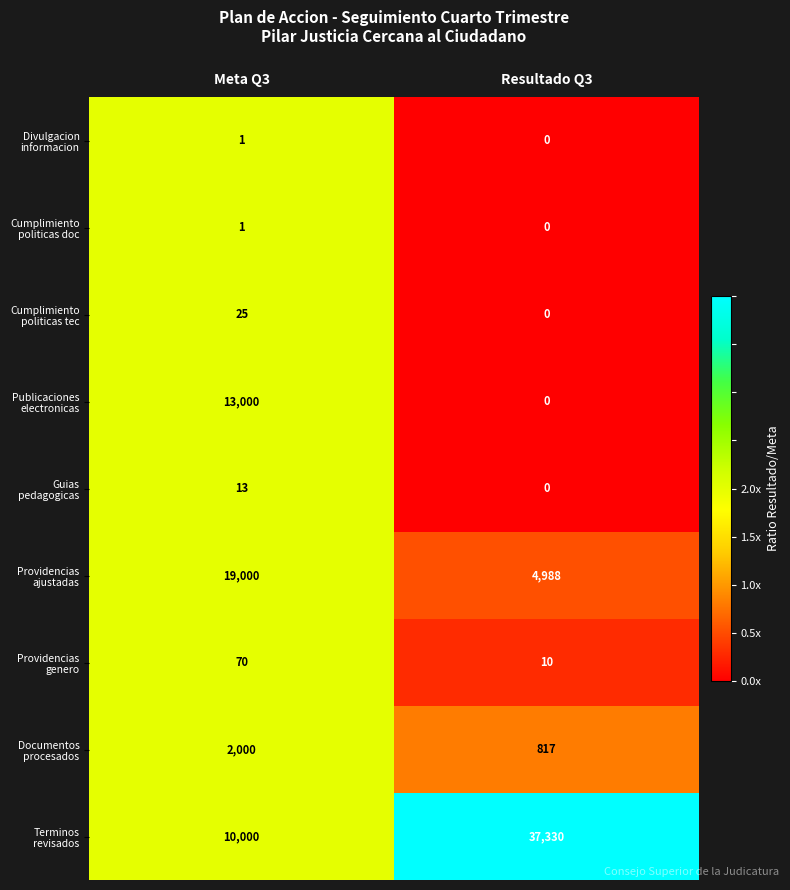

At which category does the chart reach its minimum across all series?

Resultado Q3